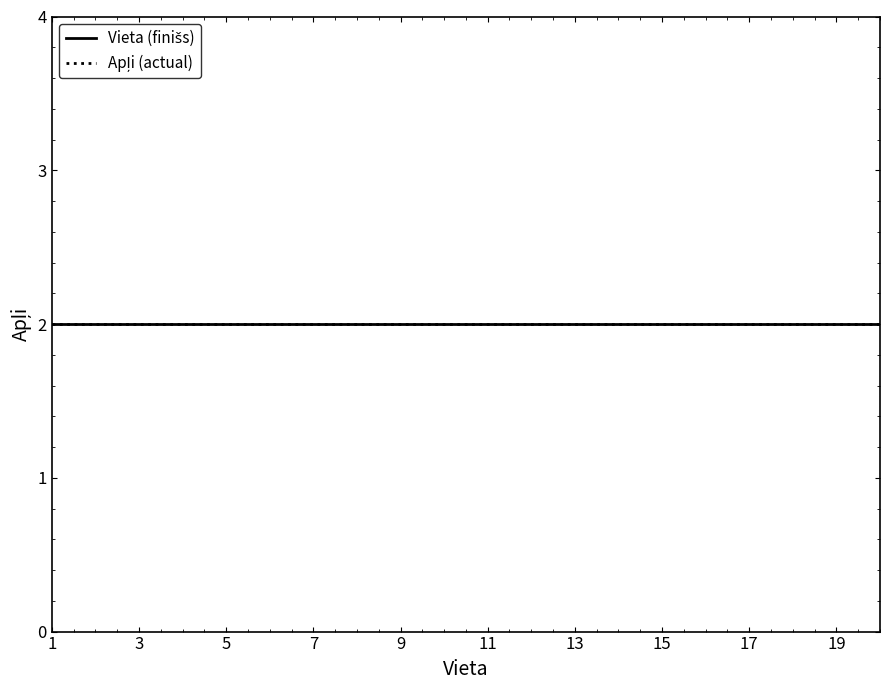

Rank the categories by Apļi value from lowest to highest.

1, 2, 3, 4, 5, 6, 7, 8, 9, 10, 11, 12, 13, 14, 15, 16, 17, 18, 19, 20